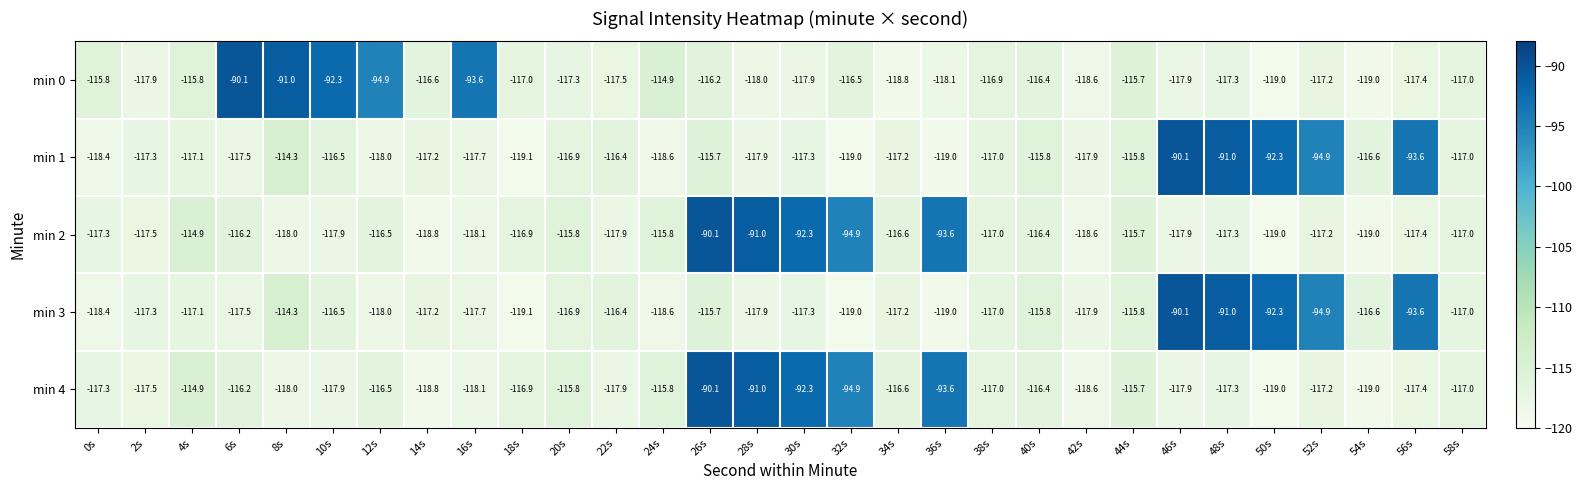

Is the value of min 1 at 42s greater than the value of min 2 at 24s?

No